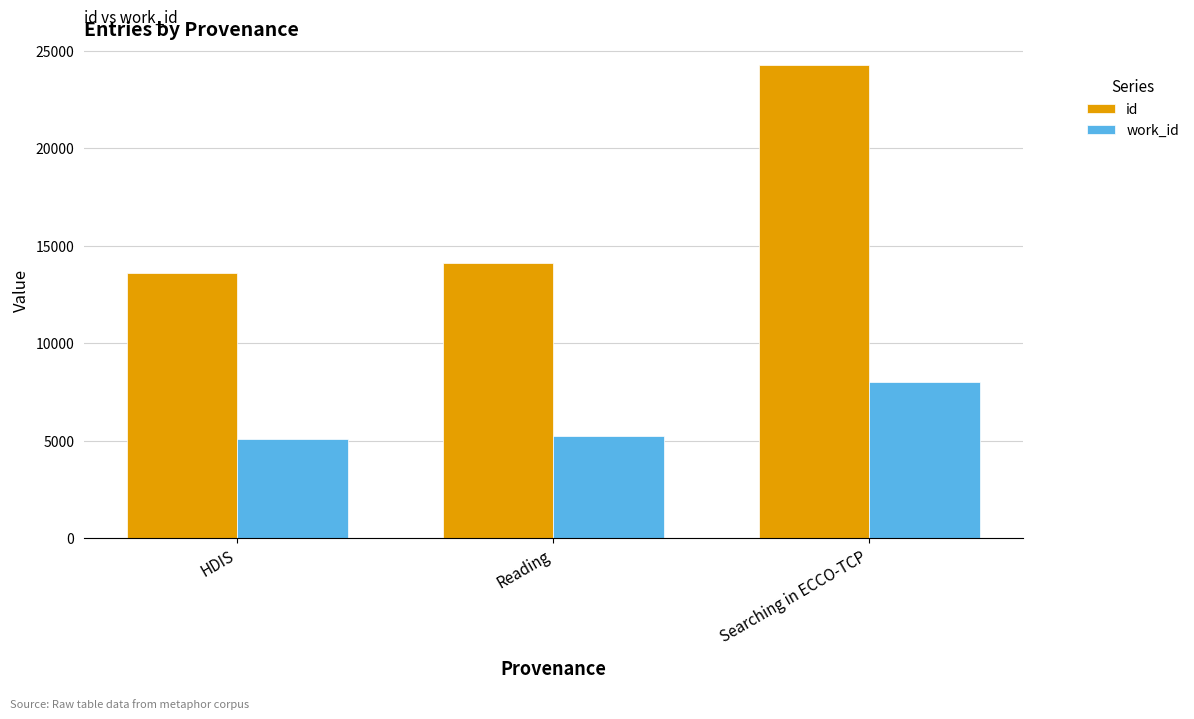

Reading right to left, extract all data points from this chart.

id: Searching in ECCO-TCP=24271	Reading=14109	HDIS=13572
work_id: Searching in ECCO-TCP=7982	Reading=5229	HDIS=5063